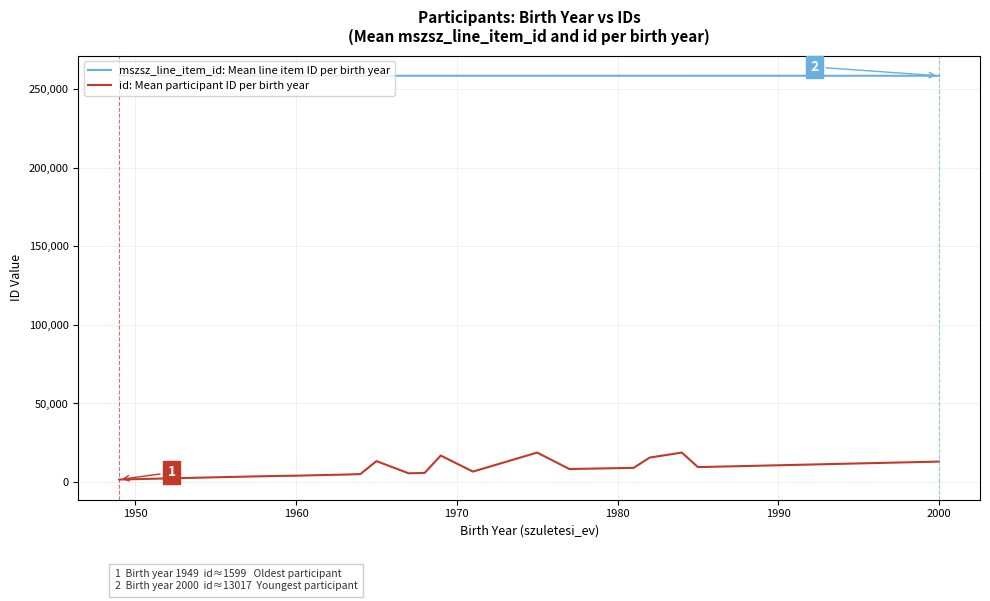

Which series has the widest spread of values?

id: Mean participant ID per birth year